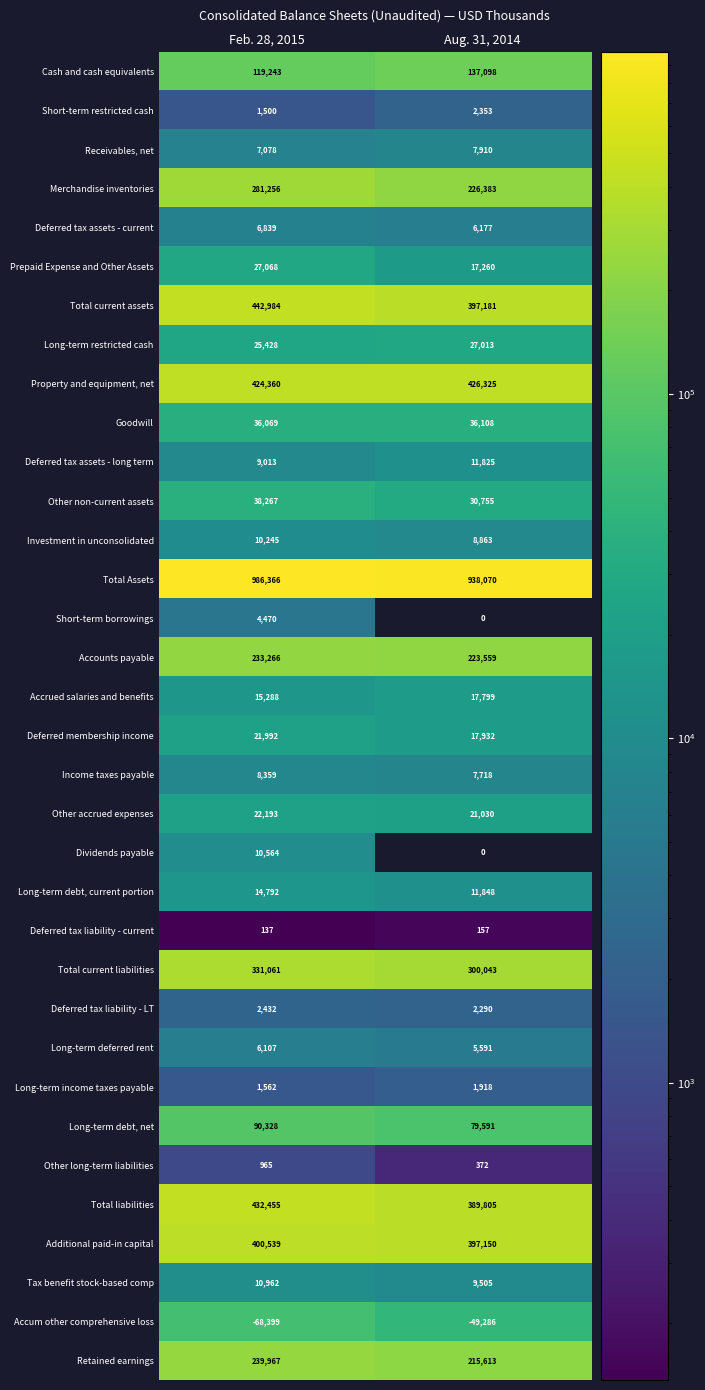

At which label does Deferred tax liability - LT reach its peak?

Feb. 28, 2015